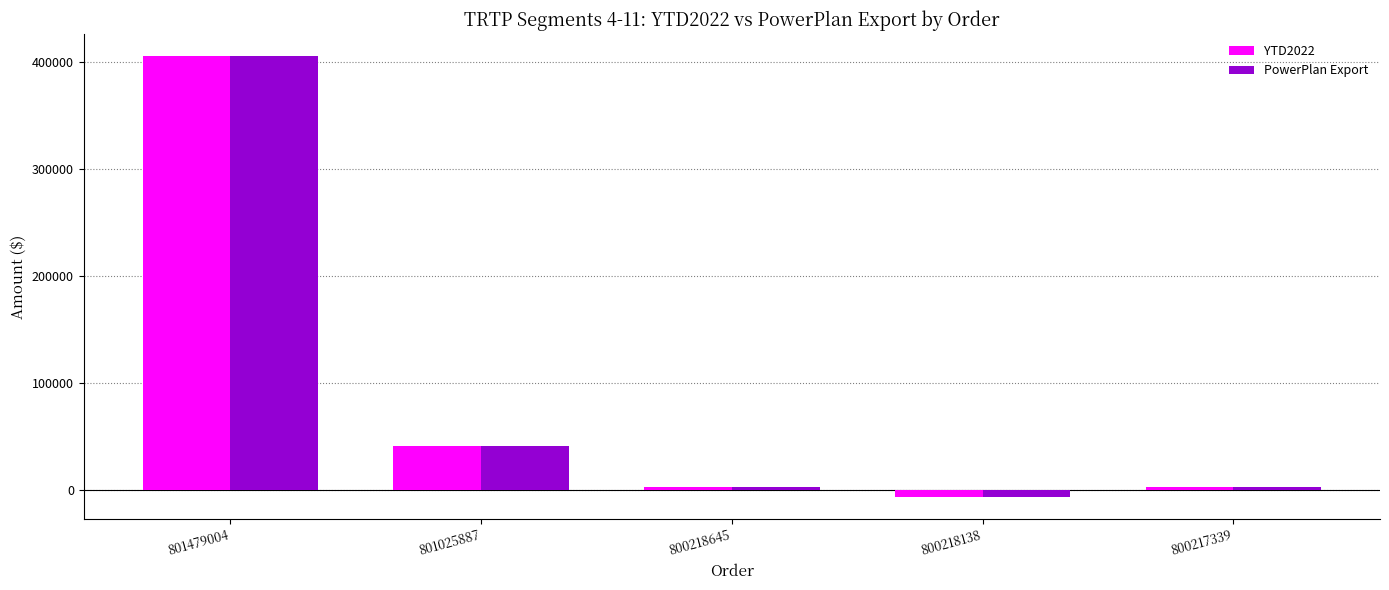

What is the difference between the second highest and second lowest values in the PowerPlan Export series?

38353.8